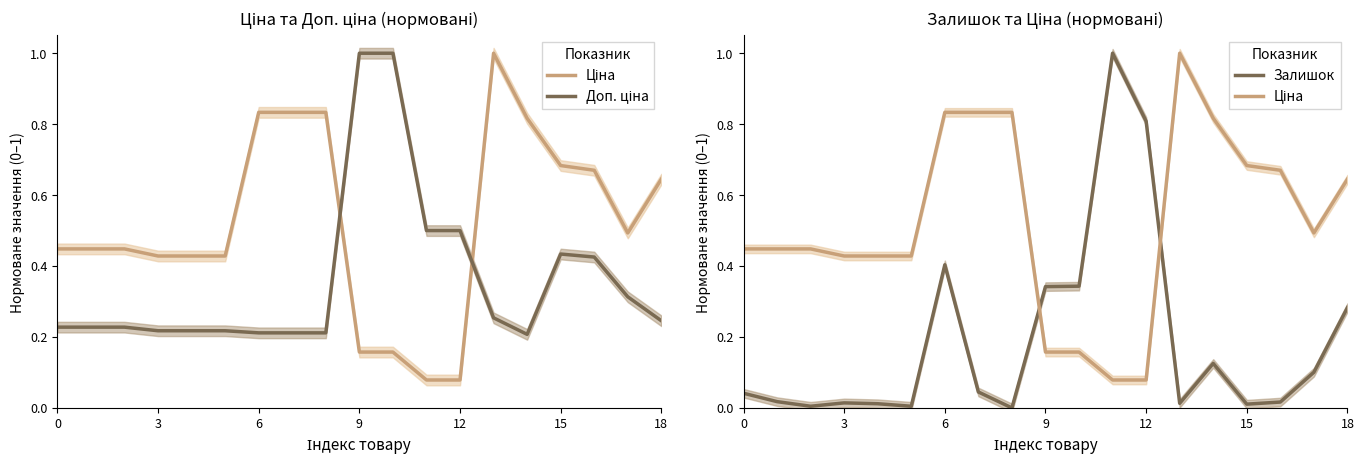

Reading left to right, extract all data points from this chart.

Ціна: 0.4	0.4	0.4	0.4	0.4	0.4	0.8	0.8	0.8	0.2	0.2	0.1	0.1	1.0	0.8	0.7	0.7	0.5	0.6
Доп. ціна: 0.2	0.2	0.2	0.2	0.2	0.2	0.2	0.2	0.2	1.0	1.0	0.5	0.5	0.3	0.2	0.4	0.4	0.3	0.2
Залишок: 0.0	0.0	0.0	0.0	0.0	0.0	0.4	0.0	0.0	0.3	0.3	1.0	0.8	0.0	0.1	0.0	0.0	0.1	0.3